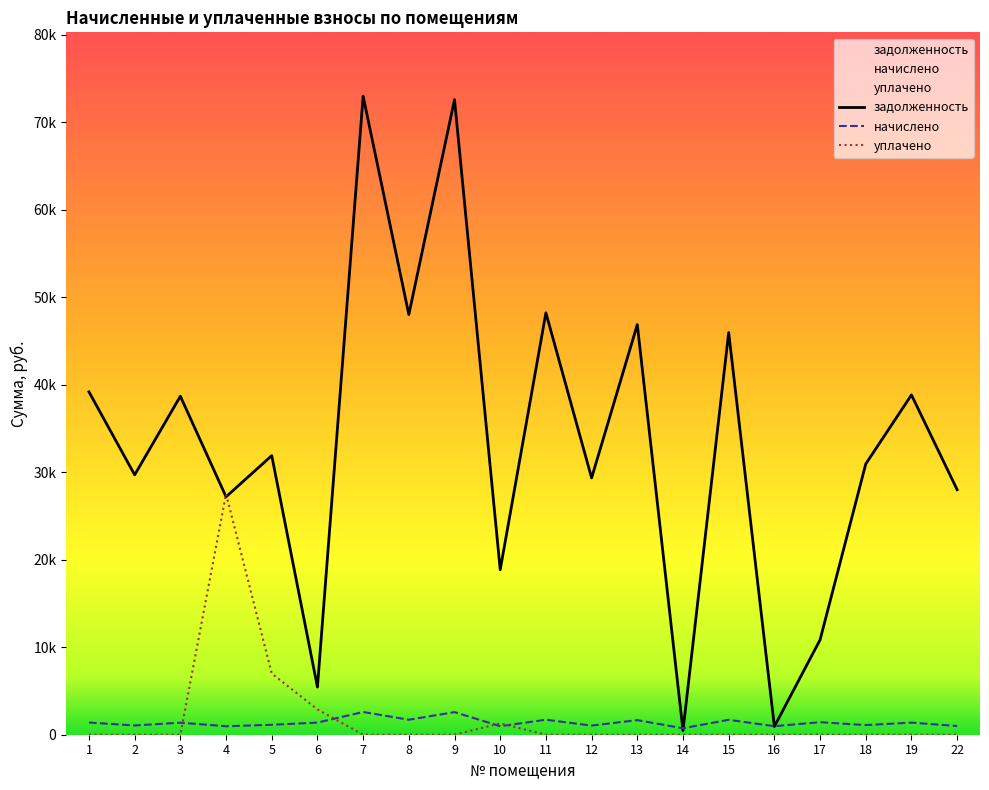

Is it true that начислено equals 1431.5 at 17?

True